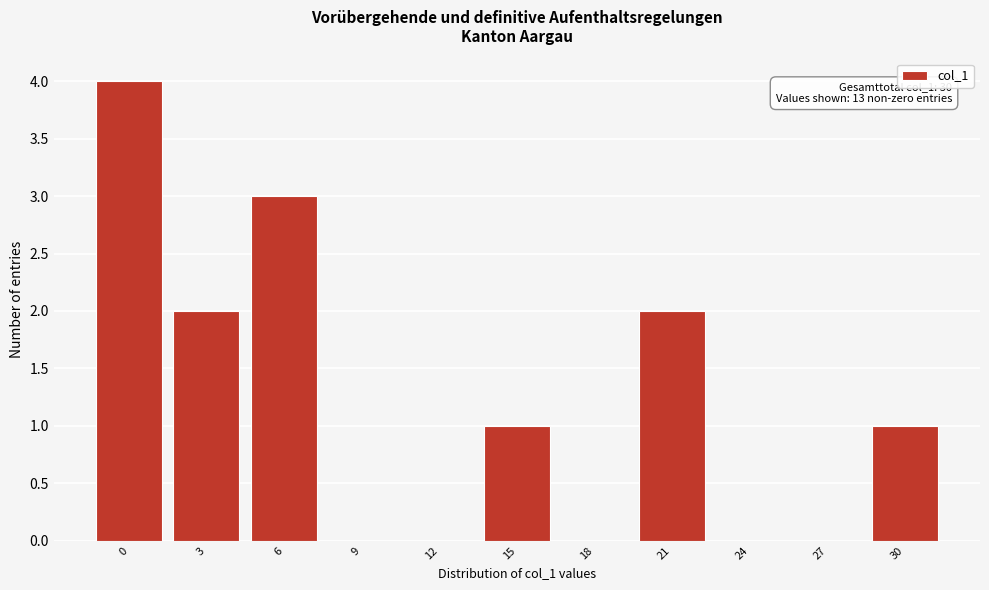

Reading left to right, what are all the values shown in this chart?

0=4	3=2	6=3	9=0	12=0	15=1	18=0	21=2	24=0	27=0	30=1